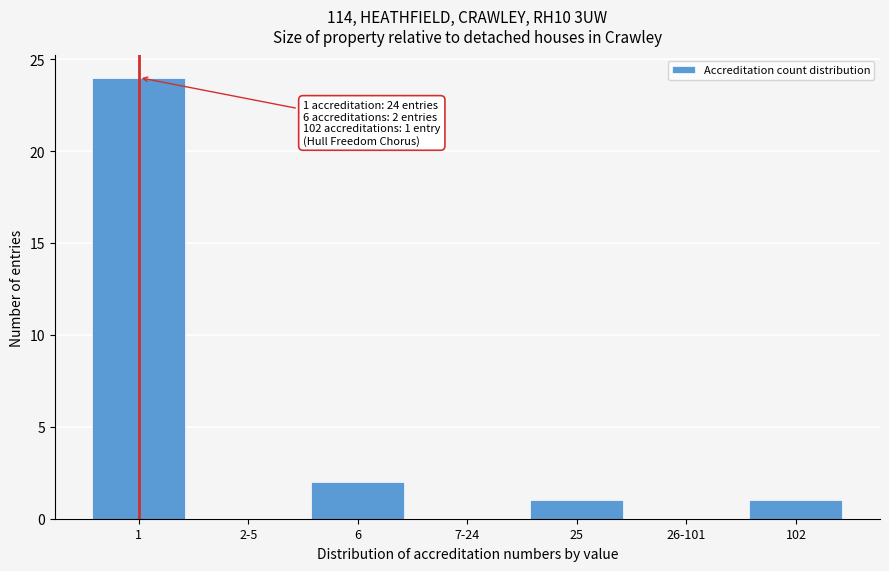

Reading left to right, list all the values displayed in this chart.

1=24	2-5=0	6=2	7-24=0	25=1	26-101=0	102=1